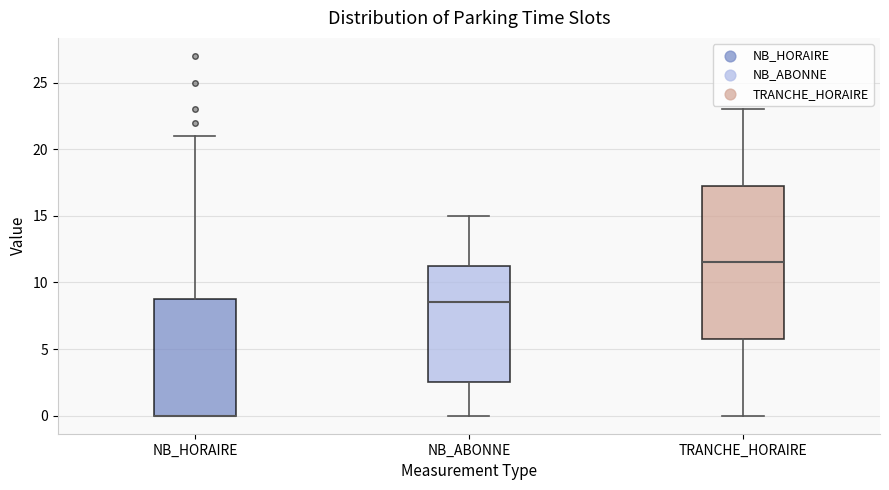

Reading left to right, transcribe this box plot: for each box, give where its median line is, the range the box spans, and where its two whiskers end, as read against the y-axis. The values are not printed on the chart, so give them approximately, as read against the axis.

NB_HORAIRE: median 0.0 (drawn on the box's lower edge), box 0.0 to 9.0, whiskers 0.0 to 21.0
NB_ABONNE: median 8.5, box 2.5 to 11.5, whiskers 0.0 to 15.0
TRANCHE_HORAIRE: median 11.5, box 6.0 to 17.5, whiskers 0.0 to 23.0